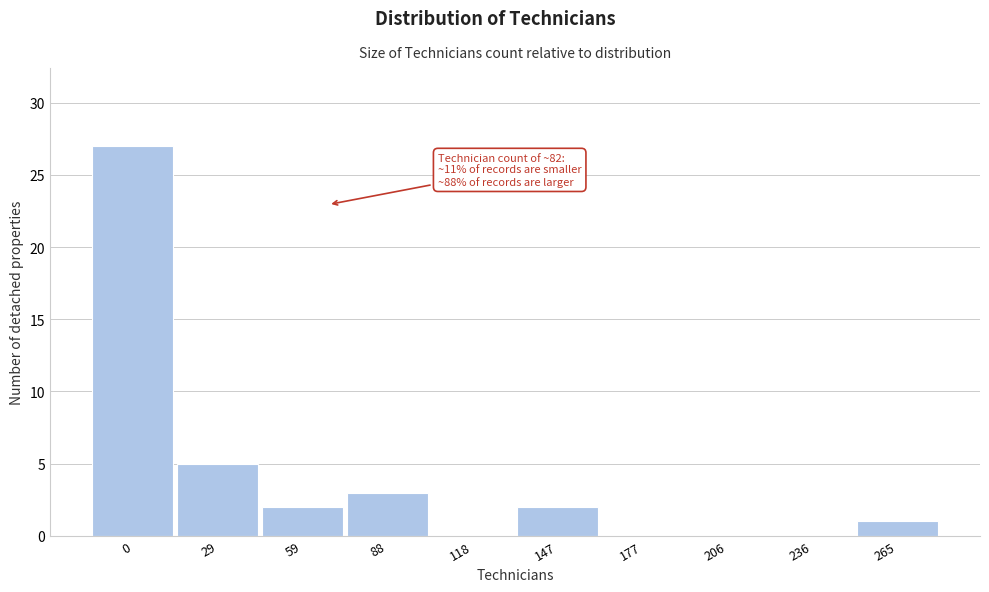

Reading right to left, transcribe all the data shown in this chart.

265=1	236=0	206=0	177=0	147=2	118=0	88=3	59=2	29=5	0=27